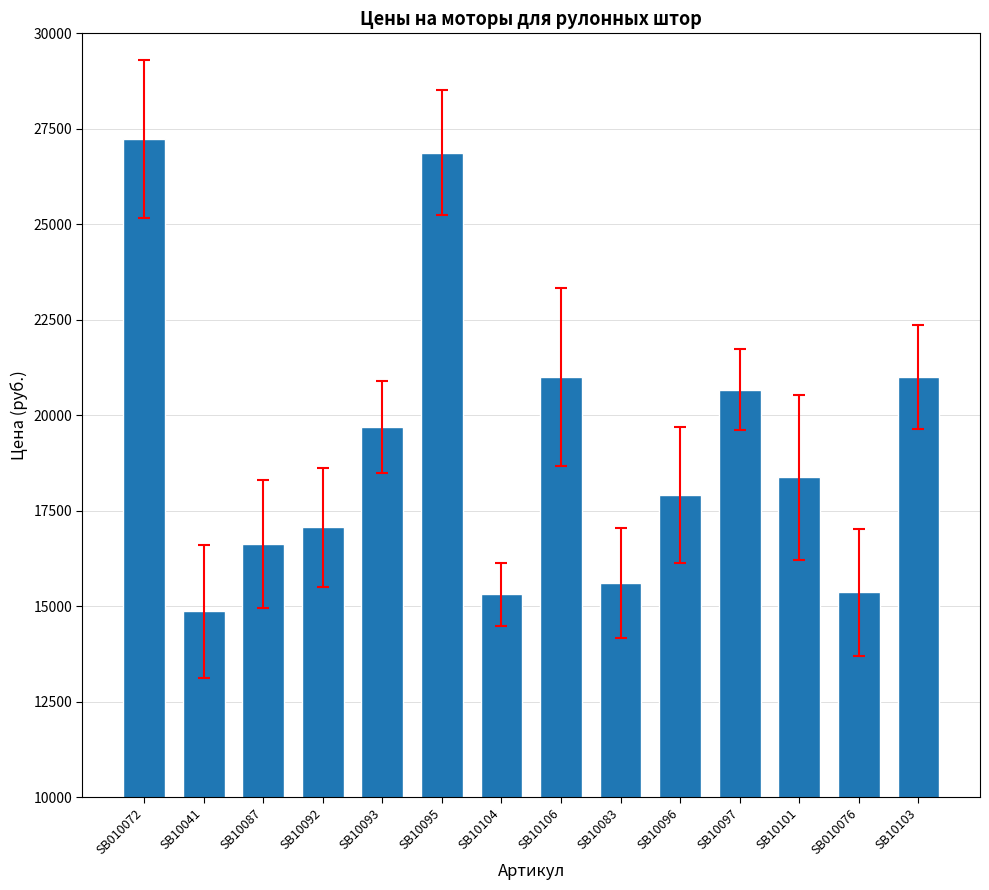

Which label corresponds to the largest value in the chart?

SB010072